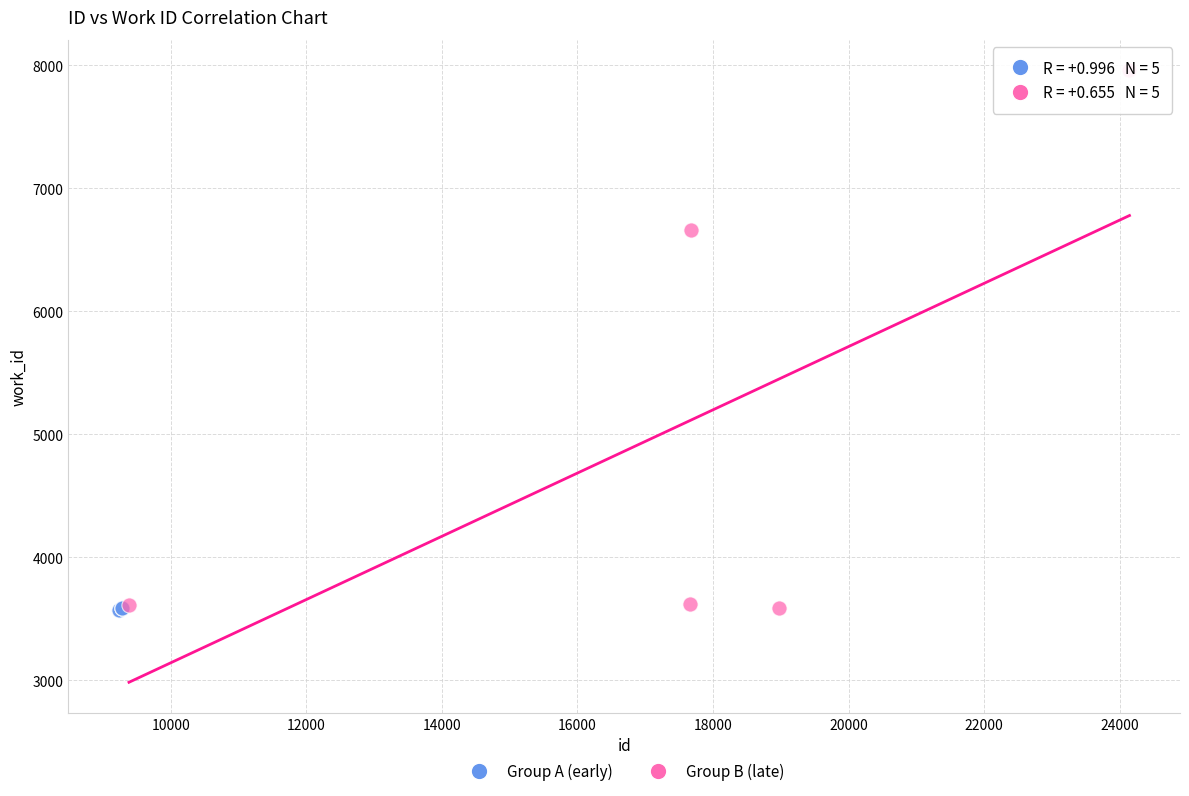

Which series contains the highest Y value?

Group B (late)